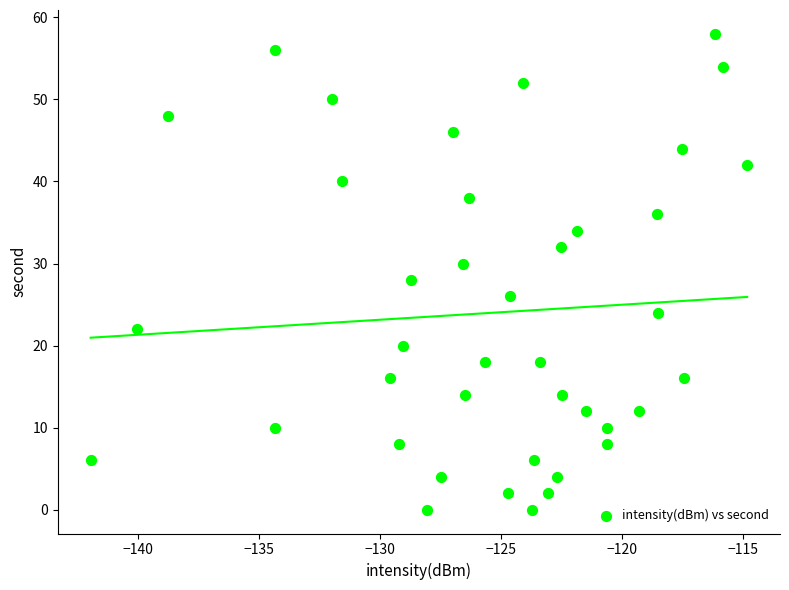

Count the number of points in this scatter plot.

40